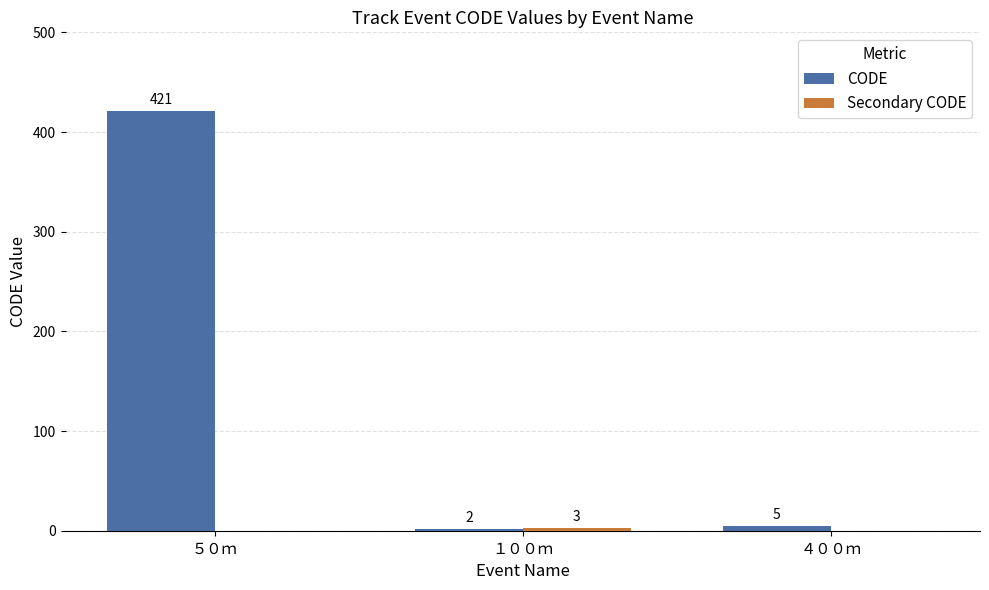

What is the spread (max minus min) of values at １００ｍ?

1